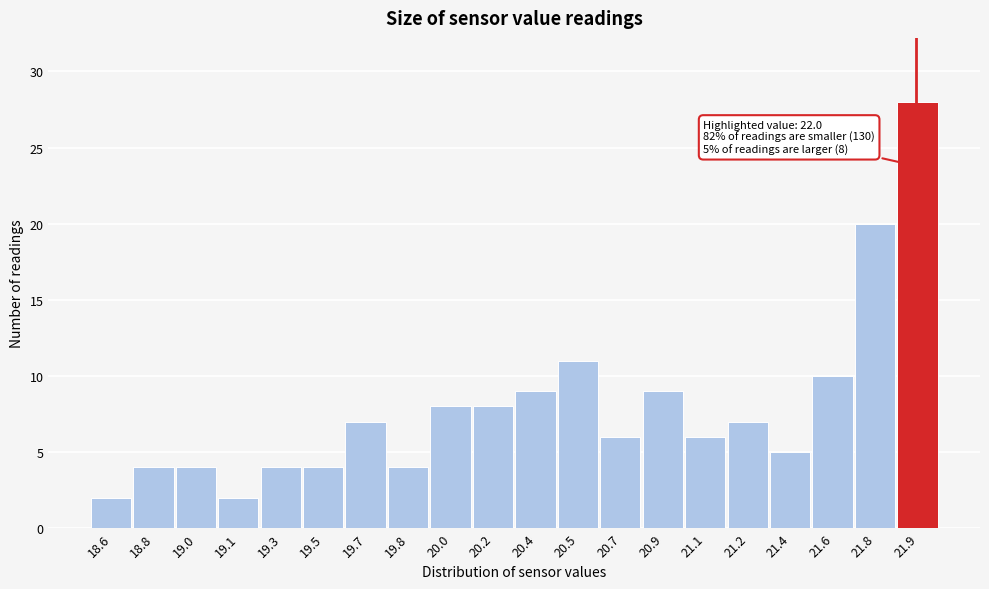

Reading right to left, list all the values displayed in this chart.

28	20	10	5	7	6	9	6	11	9	8	8	4	7	4	4	2	4	4	2